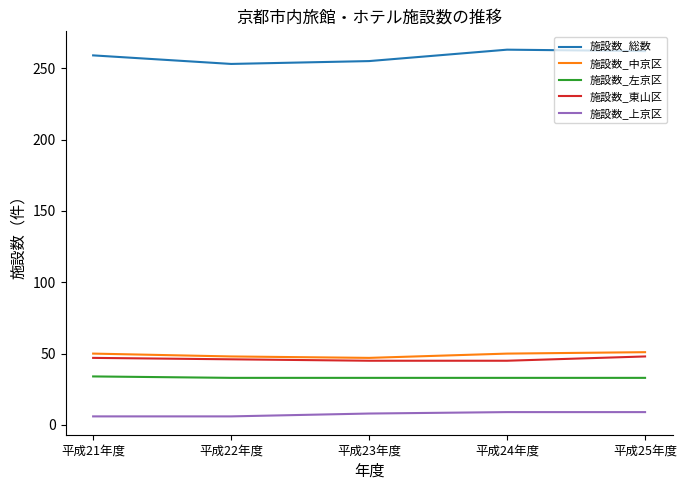

What is the maximum value for 施設数_左京区?

34